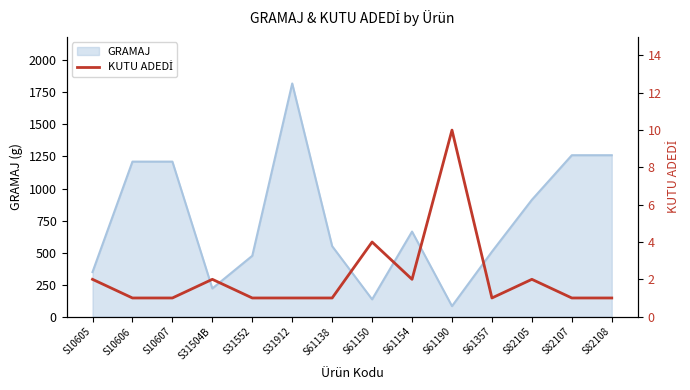

What is the maximum value for GRAMAJ?

1820